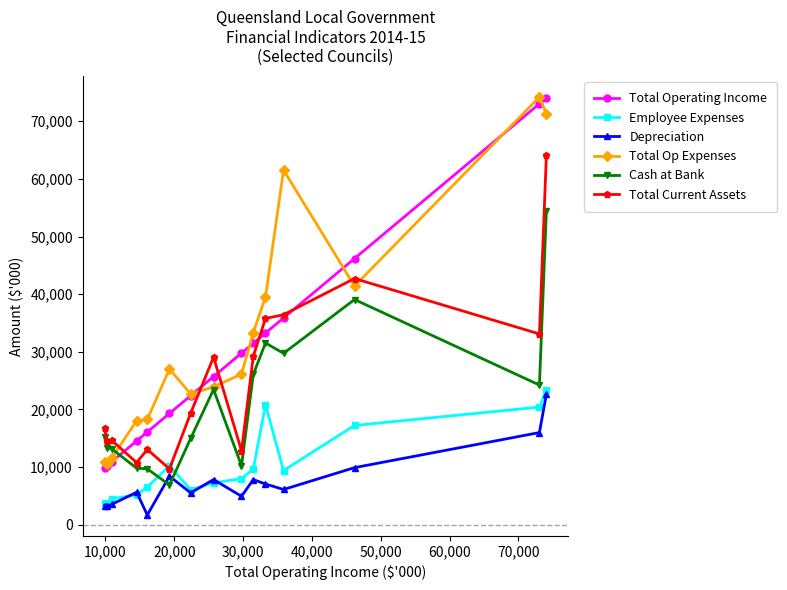

What is the value of the Total Current Assets point at the 10th from the left?

29228